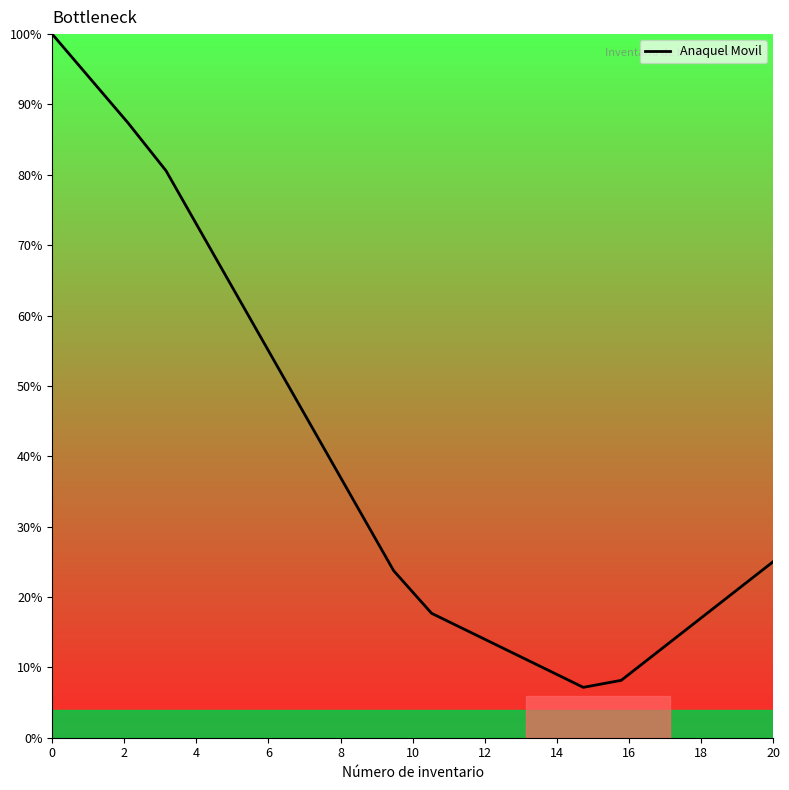

What is the difference between the maximum and minimum values?

92.8